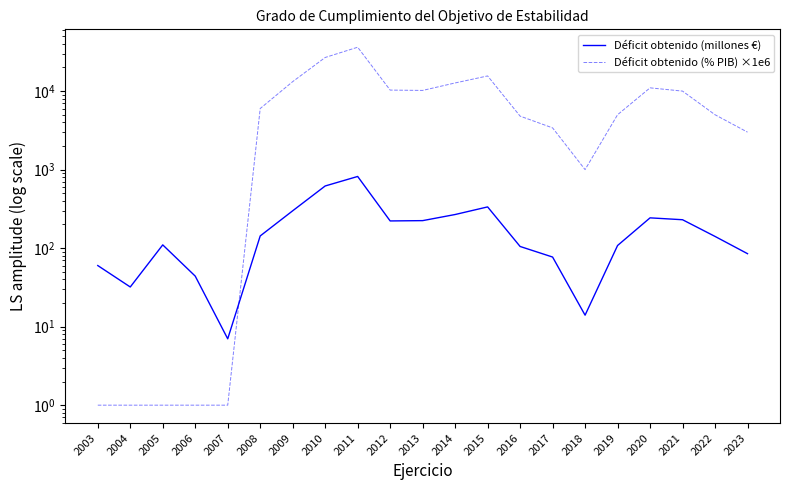

How many data points in Déficit obtenido (% PIB) ×1e6 are less than 5000?

9